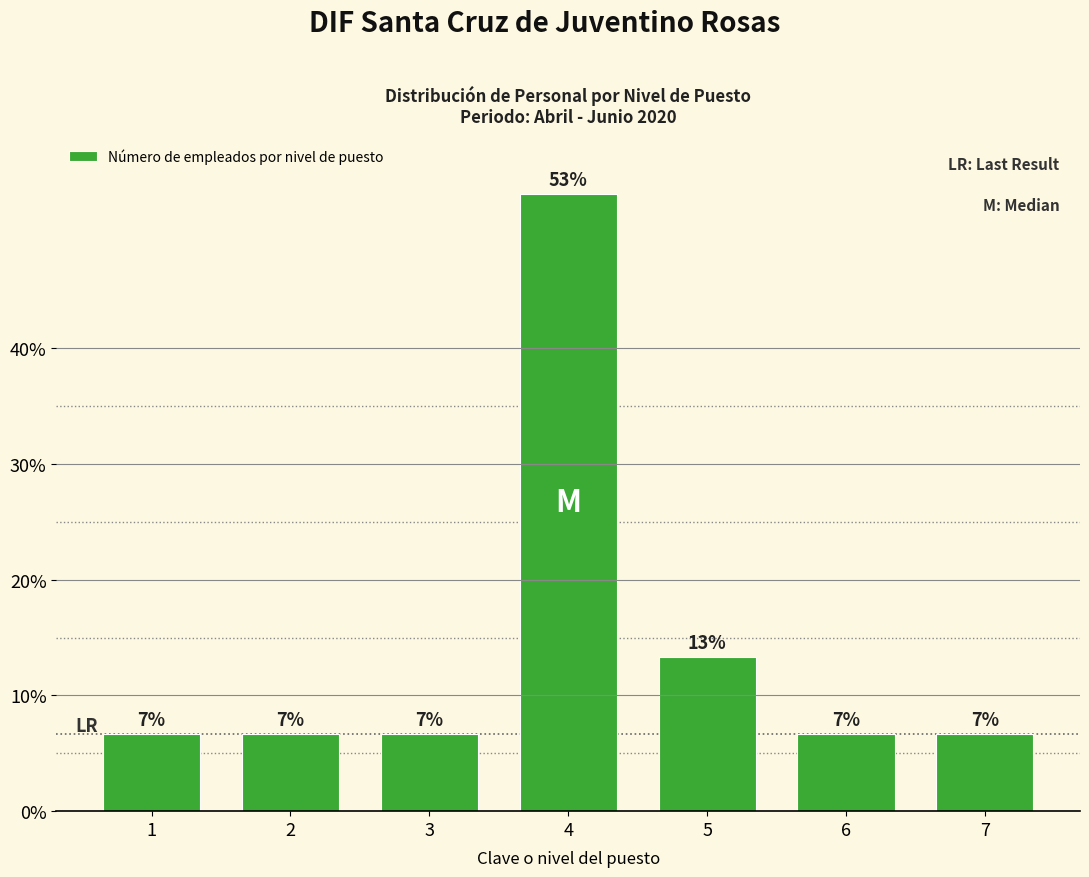

How many bars are there in total?

7